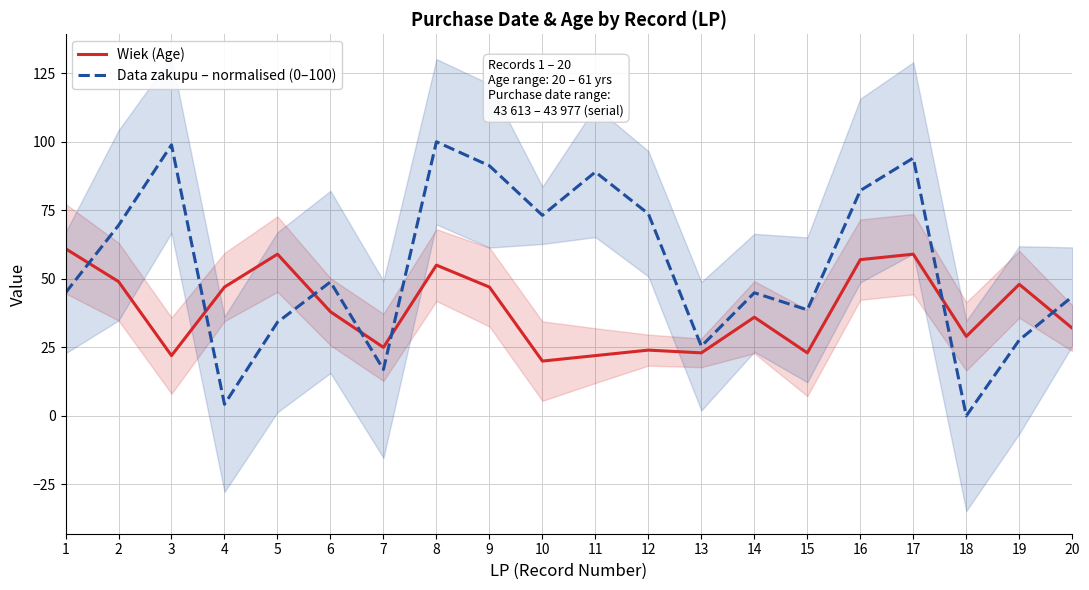

Count the number of data series in this chart.

2